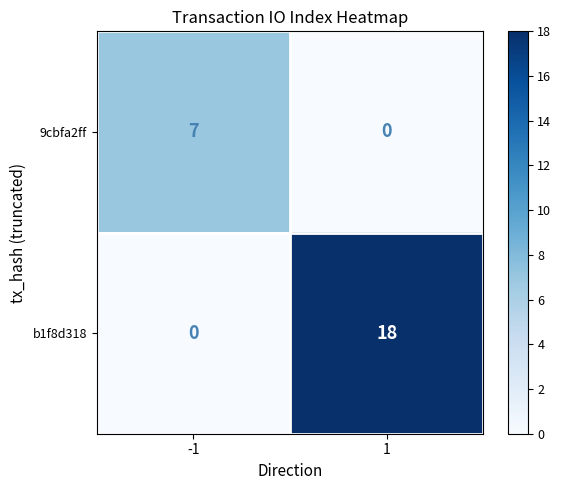

Reading left to right, transcribe all the data shown in this chart.

9cbfa2ff: -1=7	1=0
b1f8d318: -1=0	1=18